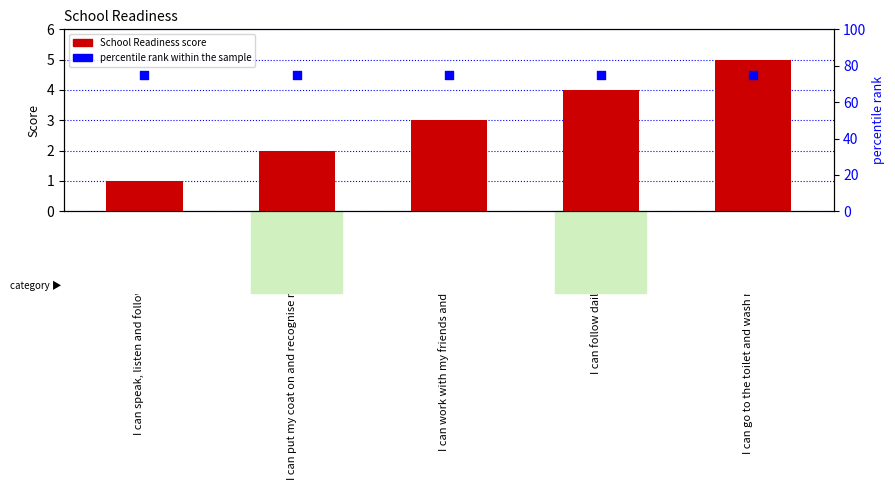

Is the value of percentile rank within the sample at I can speak, listen and follow instructions greater than the value of School Readiness at I can put my coat on and recognise my belongings?

Yes